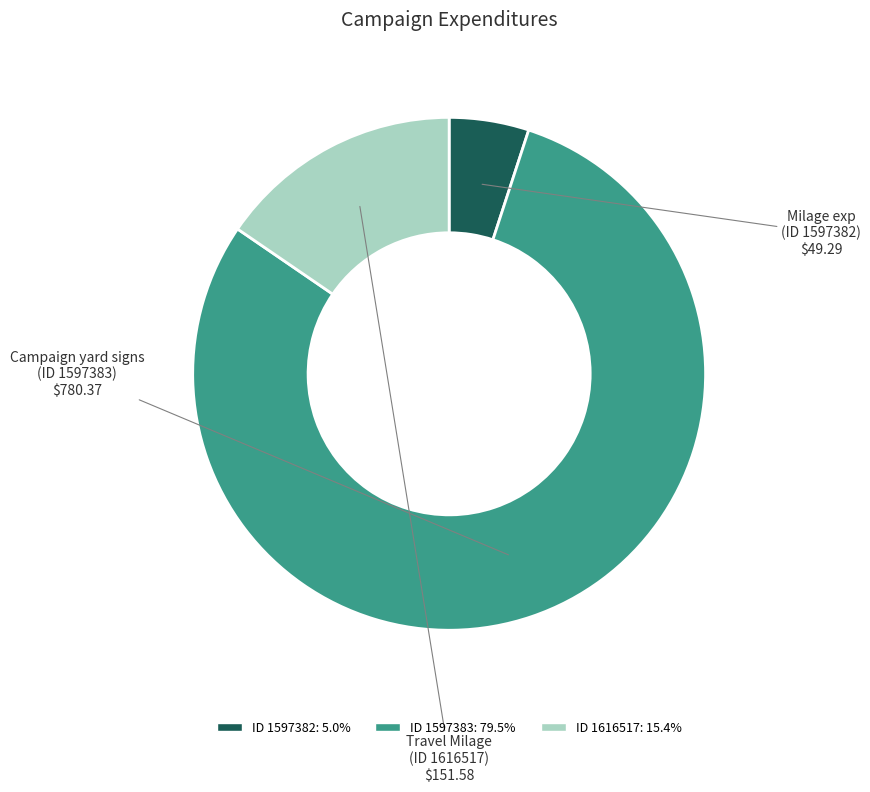

Does any single category account for the majority?

Yes